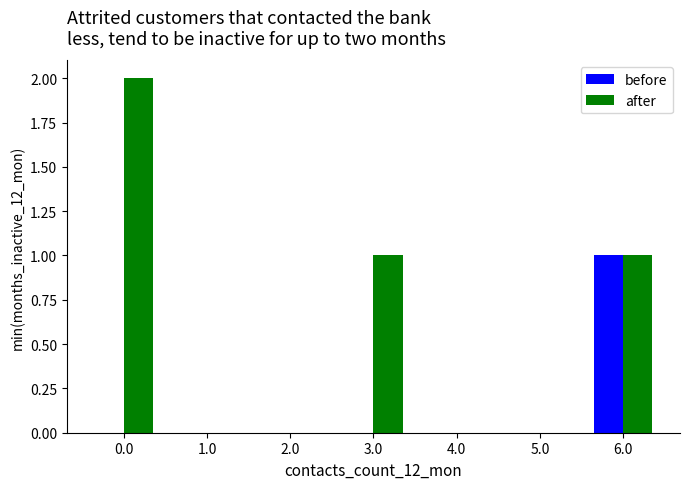

How many after values are between 0 and 1?

6